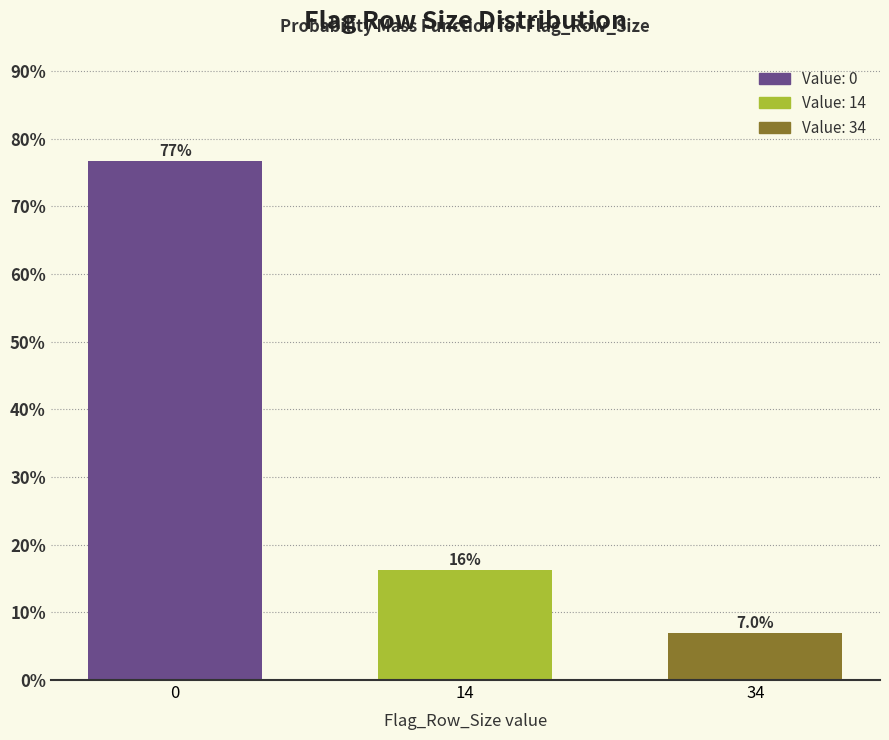

Reading left to right, extract all data points from this chart.

76.7	16.3	7.0